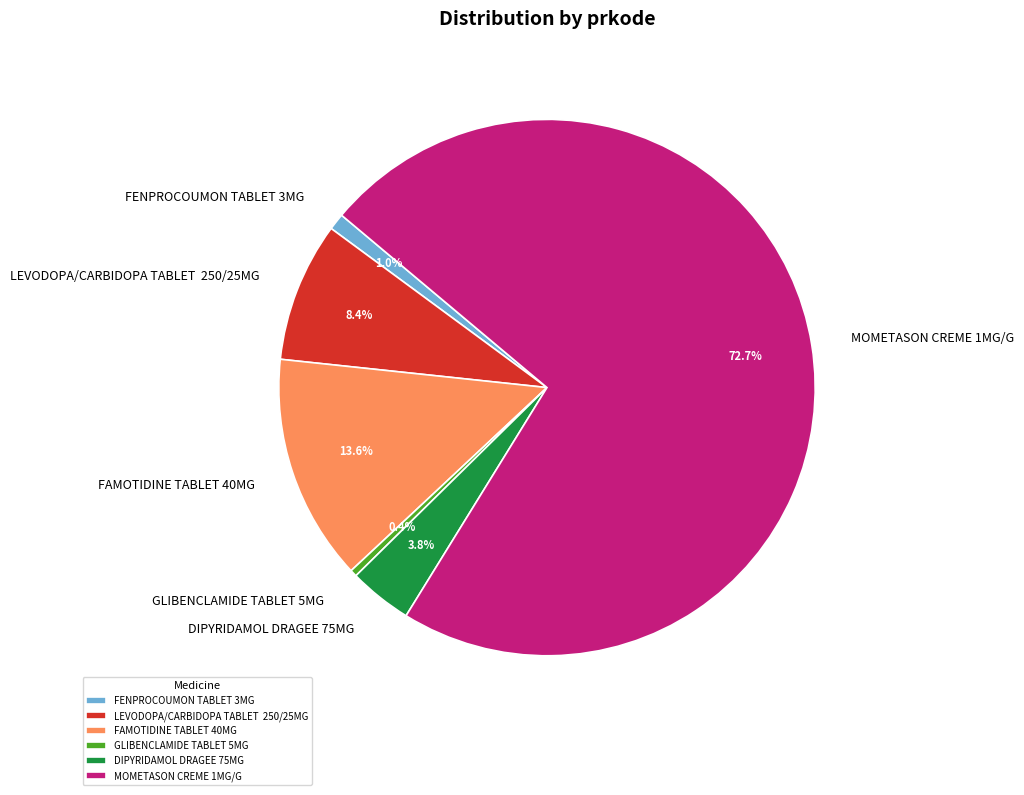

The GLIBENCLAMIDE TABLET 5MG slice represents 0% of the pie. True or false?

True